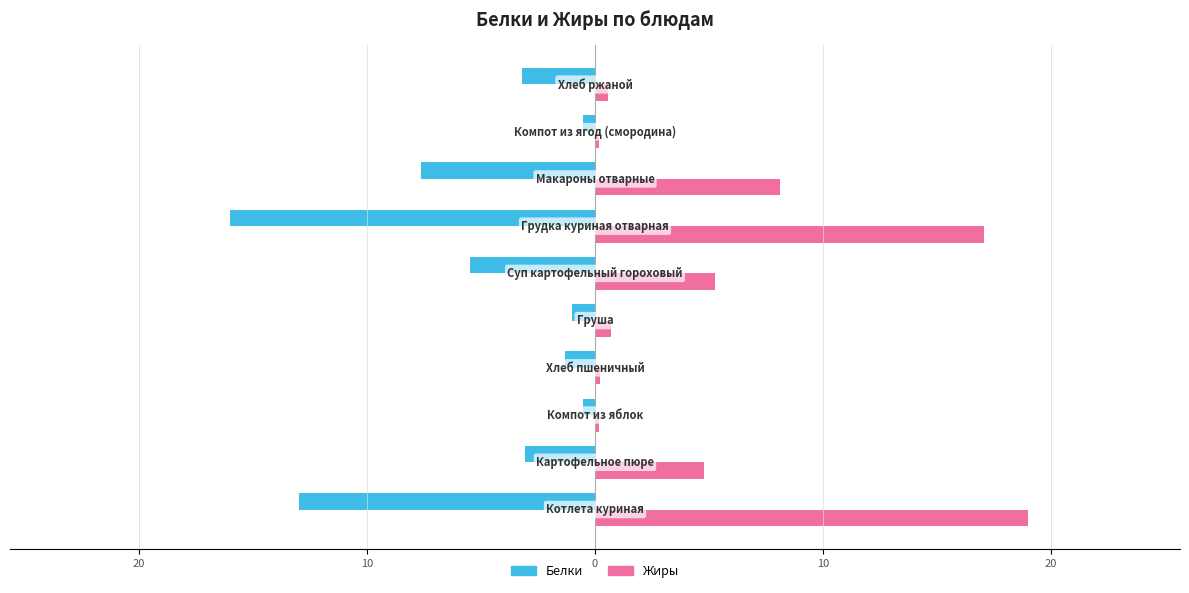

What are all the series names shown in the legend?

Белки, Жиры